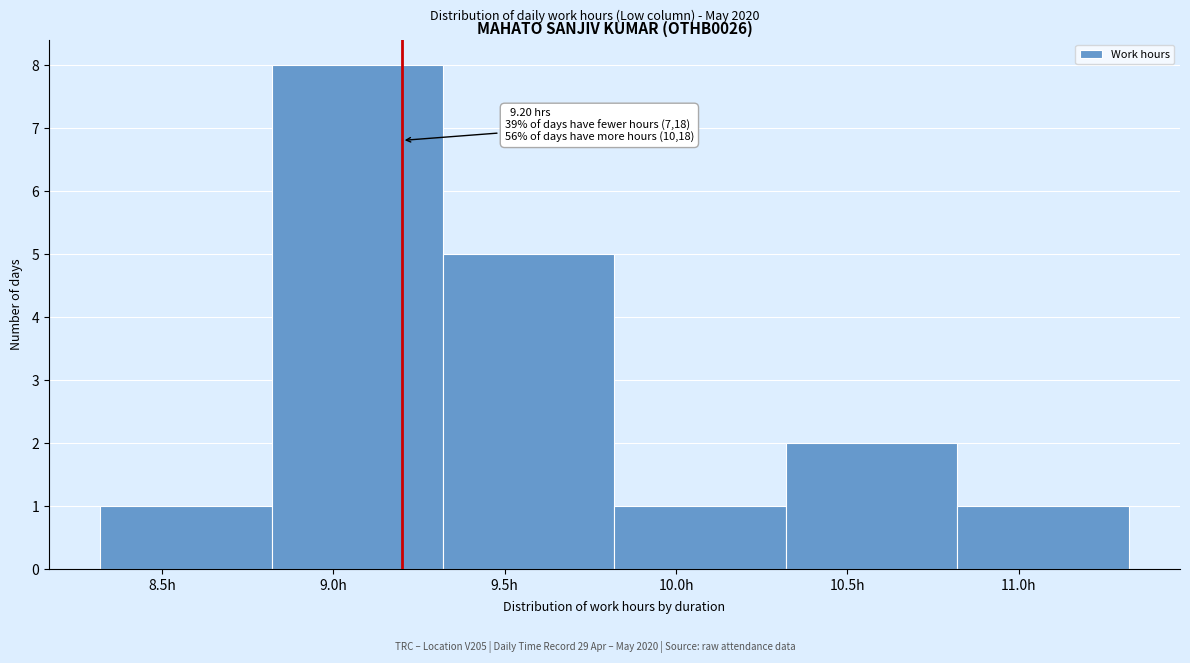

Which range on the x-axis has the tallest bar?

8.82 to 9.32